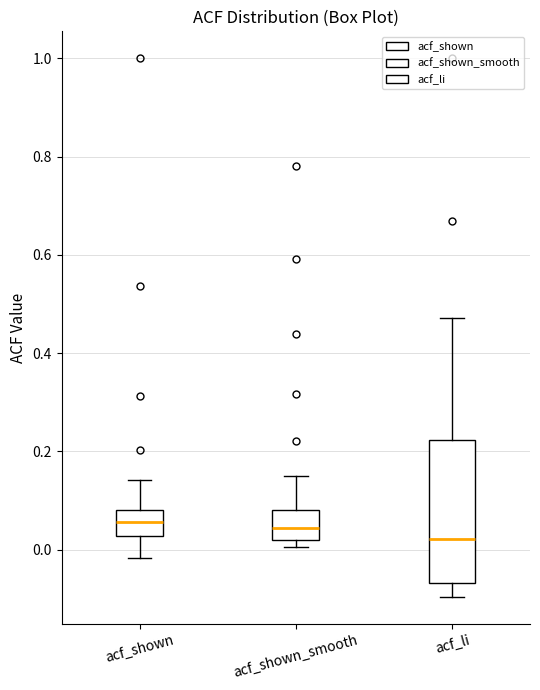

Reading left to right, transcribe this box plot: for each box, give where its median line is, the range the box spans, and where its two whiskers end, as read against the y-axis. The values are not printed on the chart, so give them approximately, as read against the axis.

acf_shown: median 0.06, box 0.02 to 0.08, whiskers -0.02 to 0.14
acf_shown_smooth: median 0.04, box 0.02 to 0.08, whiskers 0.00 to 0.14
acf_li: median 0.02, box -0.06 to 0.22, whiskers -0.10 to 0.48